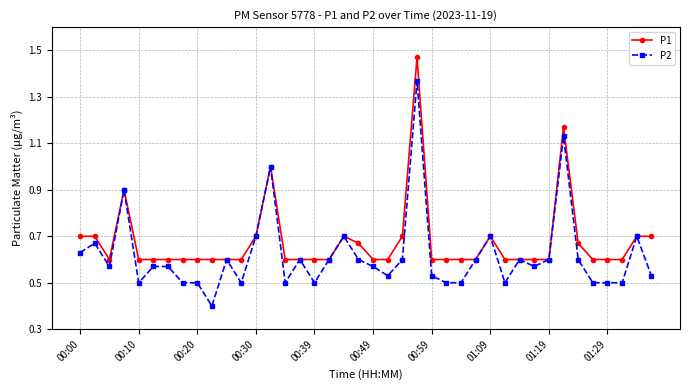

True or false: P1 has more than 2 points higher than both neighbors.

True